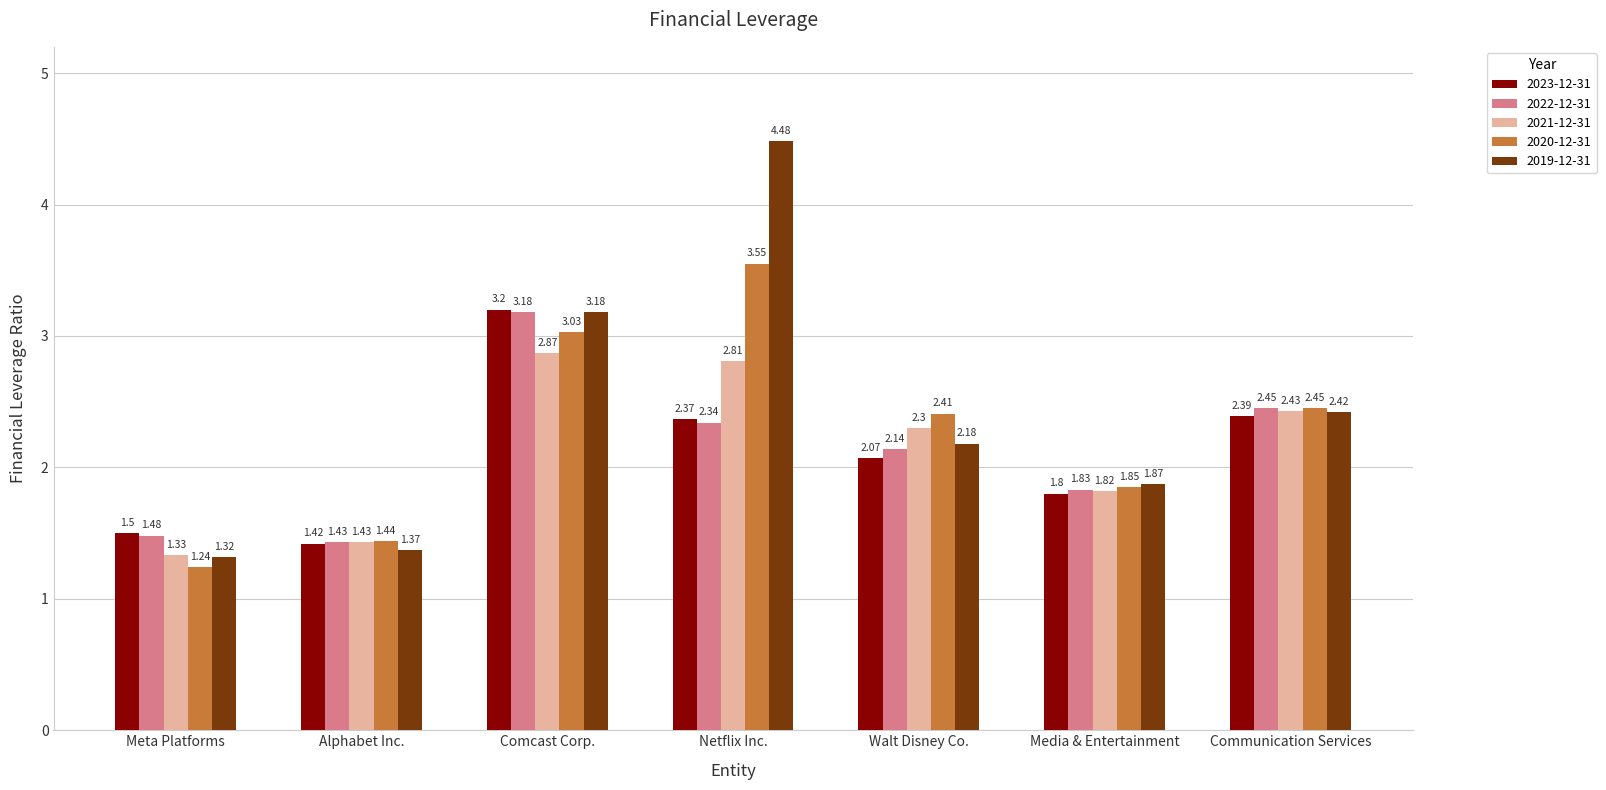

At which label does 2022-12-31 reach its peak?

Comcast Corp.